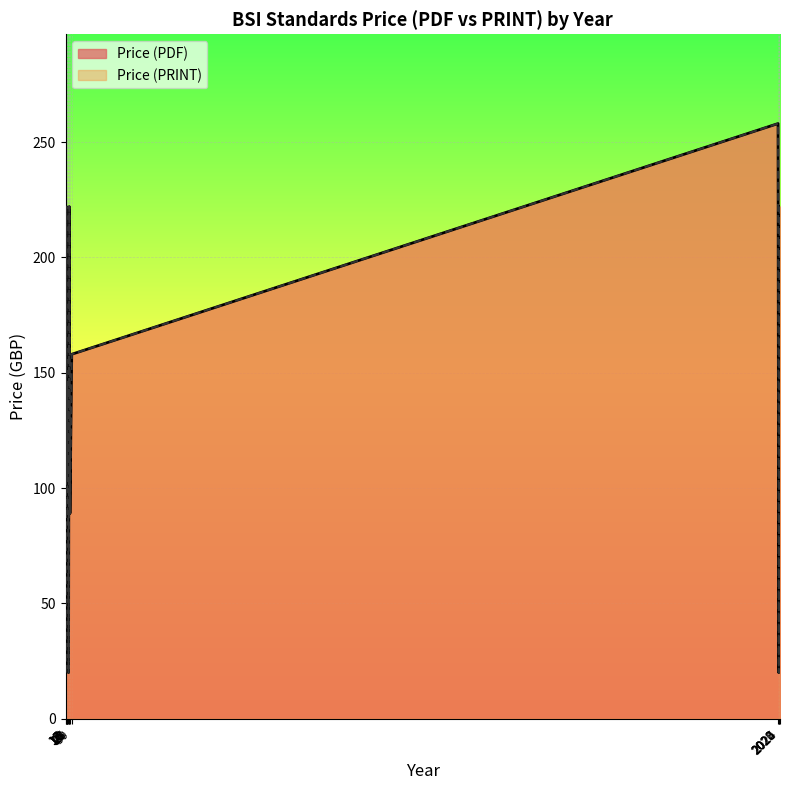

Reading right to left, list all the values displayed in this chart.

Price (PDF): 2025=222	2025=222	2024=222	2024=20	2024=220	2024=20	2024=308	2024=158	2024=222	2024=222	2024=220	2024=158	2024=222	2024=20	2024=220	2024=258	2024=220	2024=308	2024=308	2024=362	2024=20	2024=20	2024=20	2022=20	2020=258	30=158	25=158	25=20	23=222	21=20	20=158	20=20	18=158	18=20	17=134	17=158	16=188	16=20	15=222	13=20
Price (PRINT): 2025=222	2025=222	2024=222	2024=20	2024=220	2024=20	2024=308	2024=158	2024=222	2024=222	2024=220	2024=158	2024=222	2024=20	2024=220	2024=258	2024=220	2024=308	2024=308	2024=362	2024=20	2024=20	2024=20	2022=20	2020=258	30=158	25=158	25=20	23=222	21=20	20=158	20=20	18=158	18=20	17=134	17=158	16=188	16=20	15=222	13=20